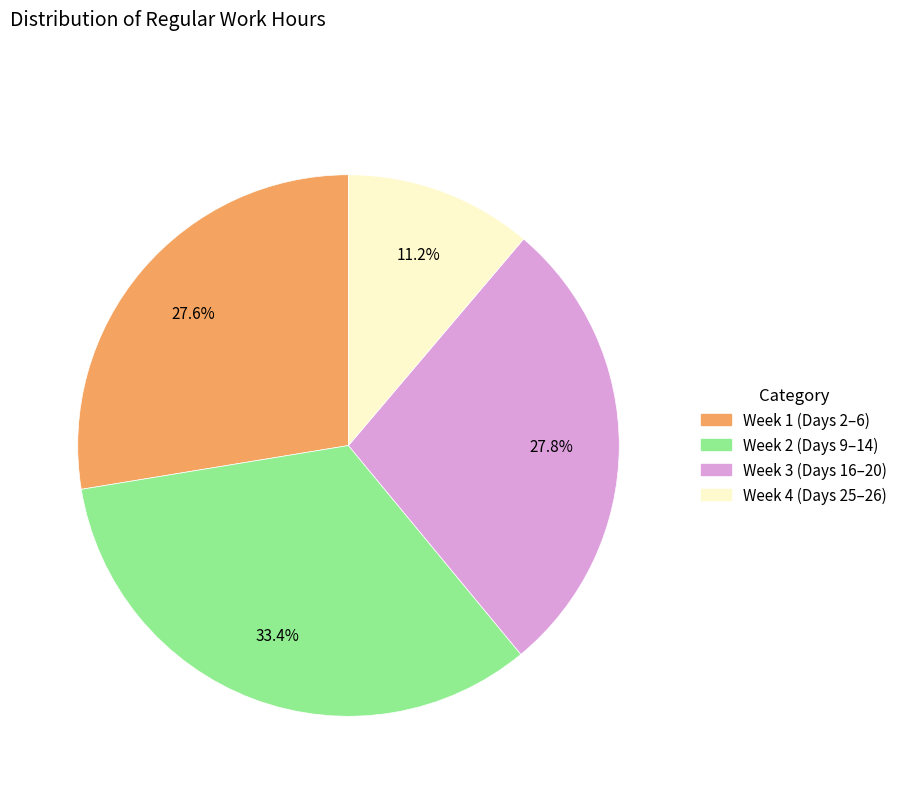

Is there any slice that represents more than half of the pie?

No